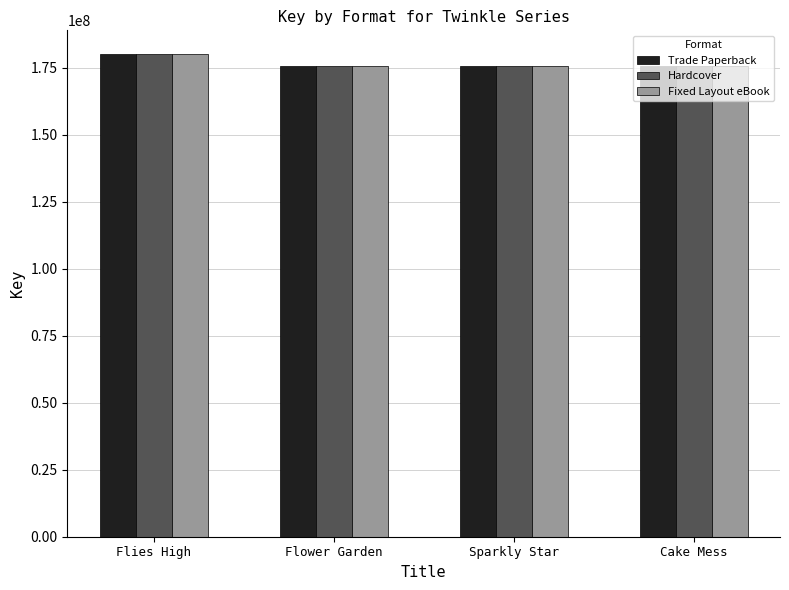

What is the average value of the Fixed Layout eBook series?

176617865